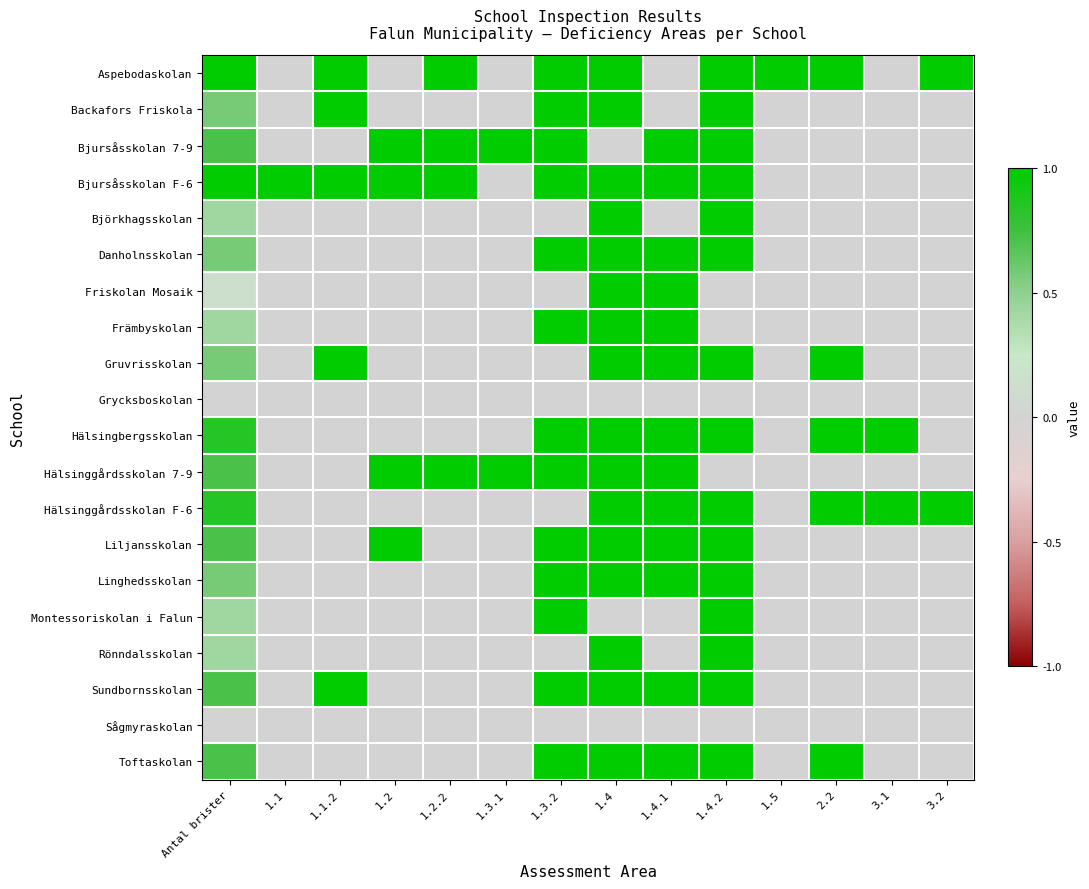

Rank the series at 1.2 from lowest to highest value.

Aspebodaskolan, Backafors Friskola, Björkhagsskolan, Danholnsskolan, Friskolan Mosaik, Främbyskolan, Gruvrisskolan, Grycksboskolan, Hälsingbergsskolan, Hälsinggårdsskolan F-6, Linghedsskolan, Montessoriskolan i Falun, Rönndalsskolan, Sundbornsskolan, Sågmyraskolan, Toftaskolan, Bjursåsskolan 7-9, Bjursåsskolan F-6, Hälsinggårdsskolan 7-9, Liljansskolan